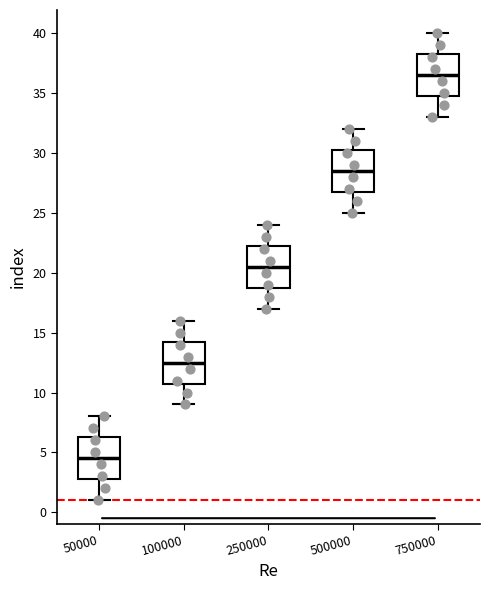

Which box has the highest median line?

750000